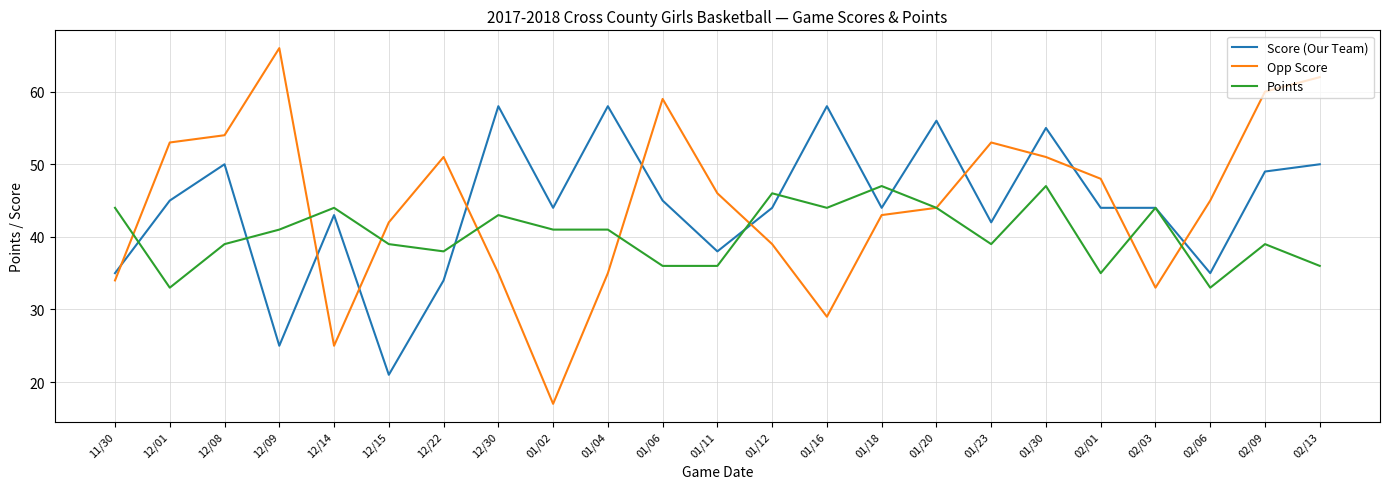

Reading right to left, what are all the values shown in this chart?

Score (Our Team): 02/13=50	02/09=49	02/06=35	02/03=44	02/01=44	01/30=55	01/23=42	01/20=56	01/18=44	01/16=58	01/12=44	01/11=38	01/06=45	01/04=58	01/02=44	12/30=58	12/22=34	12/15=21	12/14=43	12/09=25	12/08=50	12/01=45	11/30=35
Opp Score: 02/13=62	02/09=60	02/06=45	02/03=33	02/01=48	01/30=51	01/23=53	01/20=44	01/18=43	01/16=29	01/12=39	01/11=46	01/06=59	01/04=35	01/02=17	12/30=35	12/22=51	12/15=42	12/14=25	12/09=66	12/08=54	12/01=53	11/30=34
Points: 02/13=36	02/09=39	02/06=33	02/03=44	02/01=35	01/30=47	01/23=39	01/20=44	01/18=47	01/16=44	01/12=46	01/11=36	01/06=36	01/04=41	01/02=41	12/30=43	12/22=38	12/15=39	12/14=44	12/09=41	12/08=39	12/01=33	11/30=44